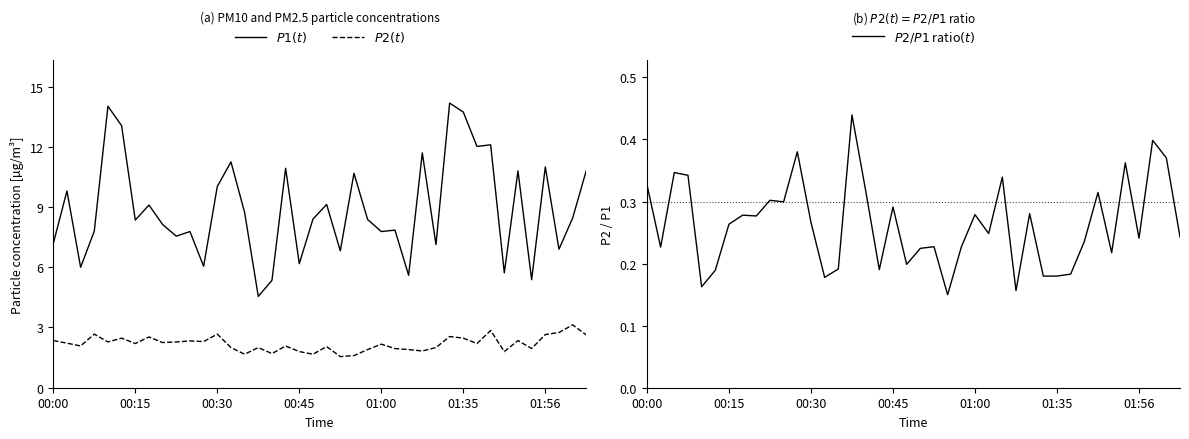

What is the spread (max minus min) of values at 7?

8.8